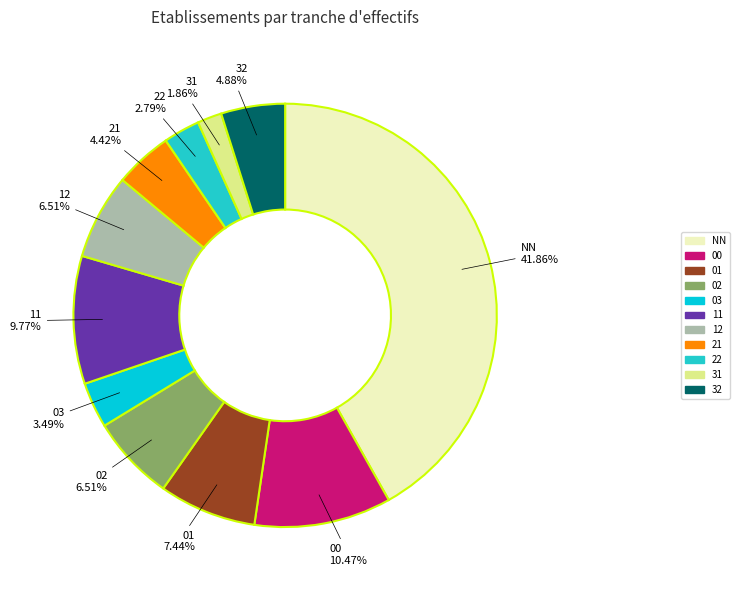

What is the smallest slice in the pie chart?

31